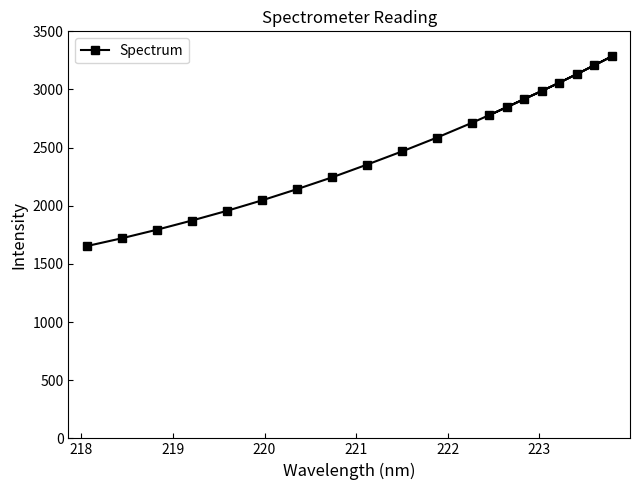

What is the difference between the maximum and second lowest values?

1563.5